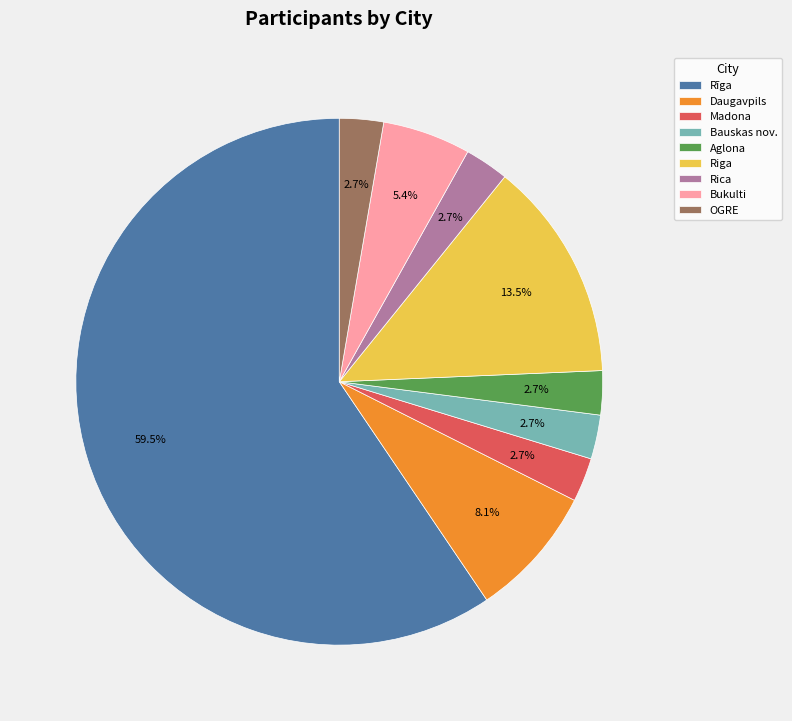

To the nearest percent, what is the average slice percentage?

11%